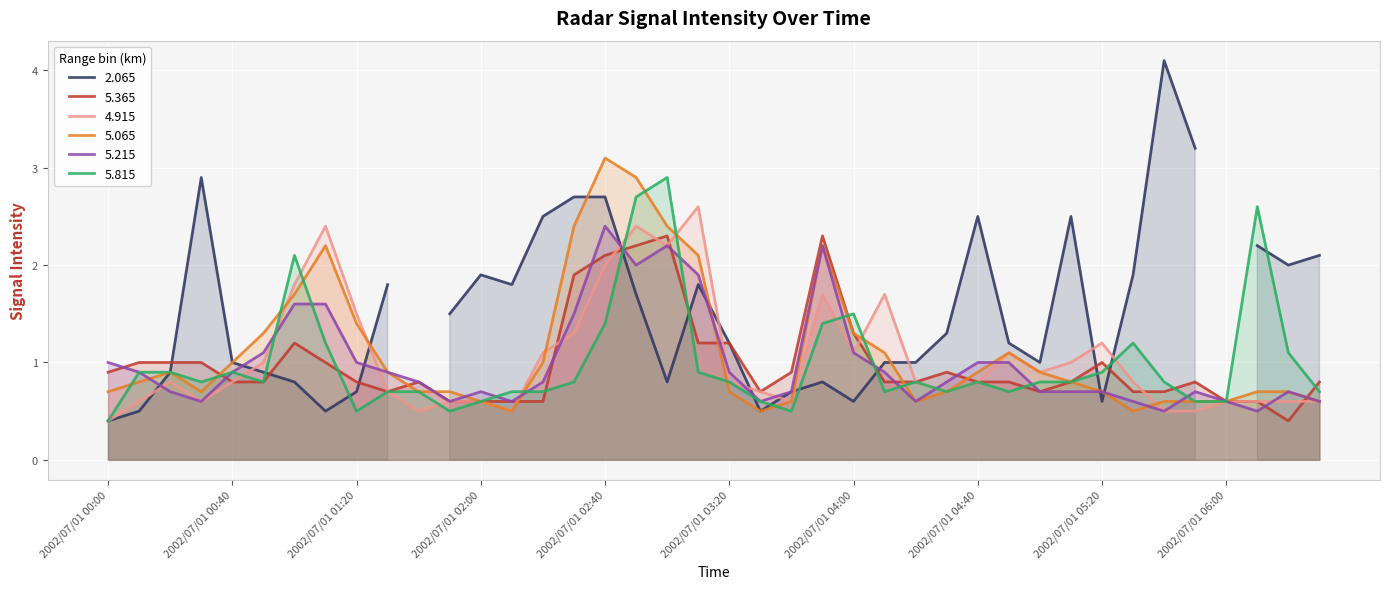

What is the value of the 4.915 point at the 37th from the left?

0.6